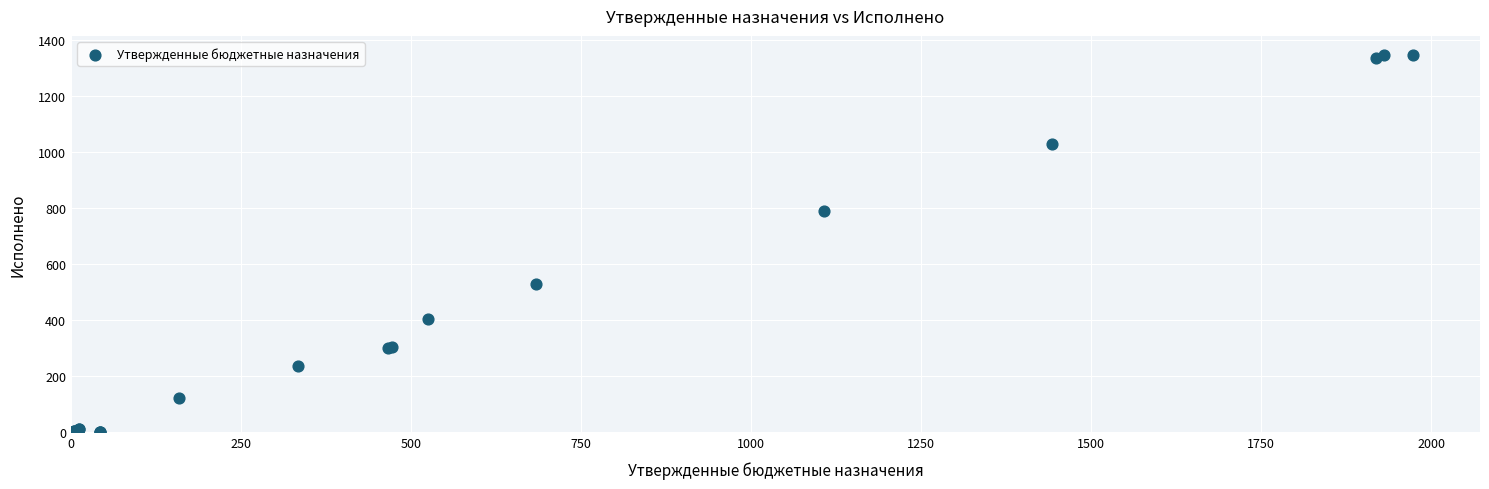

What Y value in the scatter plot is closest to 673?

790.8